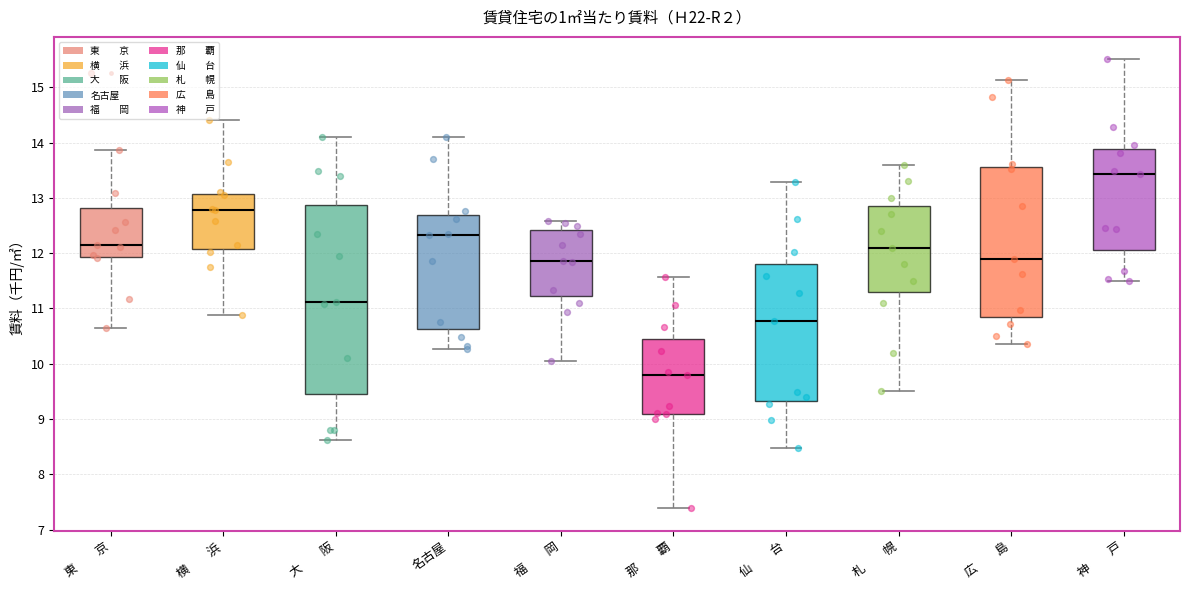

Comparing the boxes themselves (not the whiskers), which one is the tallest?

大 阪